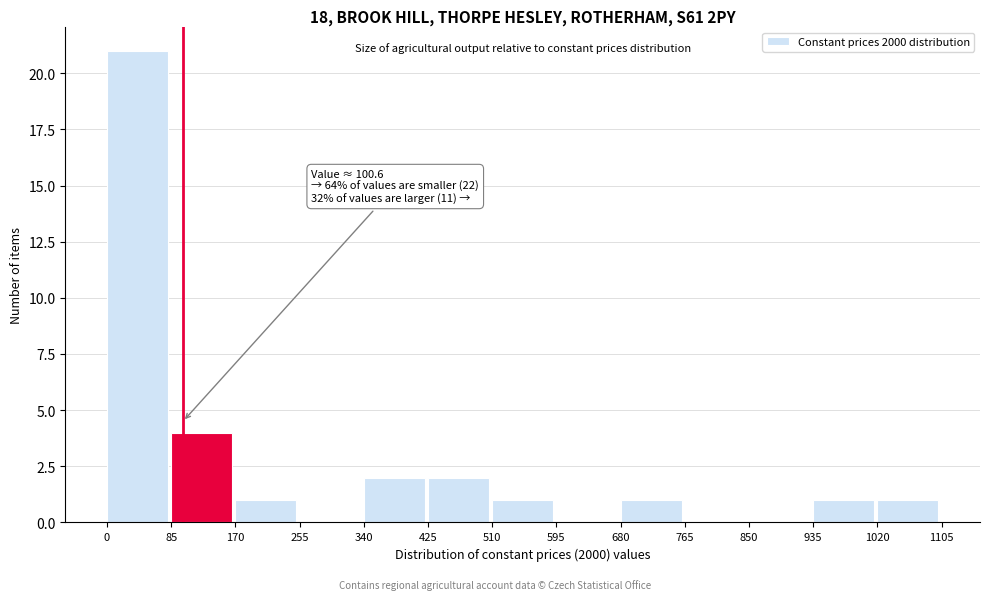

Which range on the x-axis has the tallest bar?

0 to 85